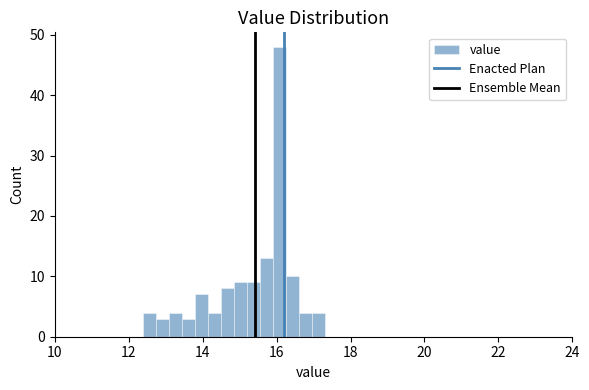

Around what value on the x-axis is the tallest bar? Give the approximate position of its centre, as read against the axis.

16.0